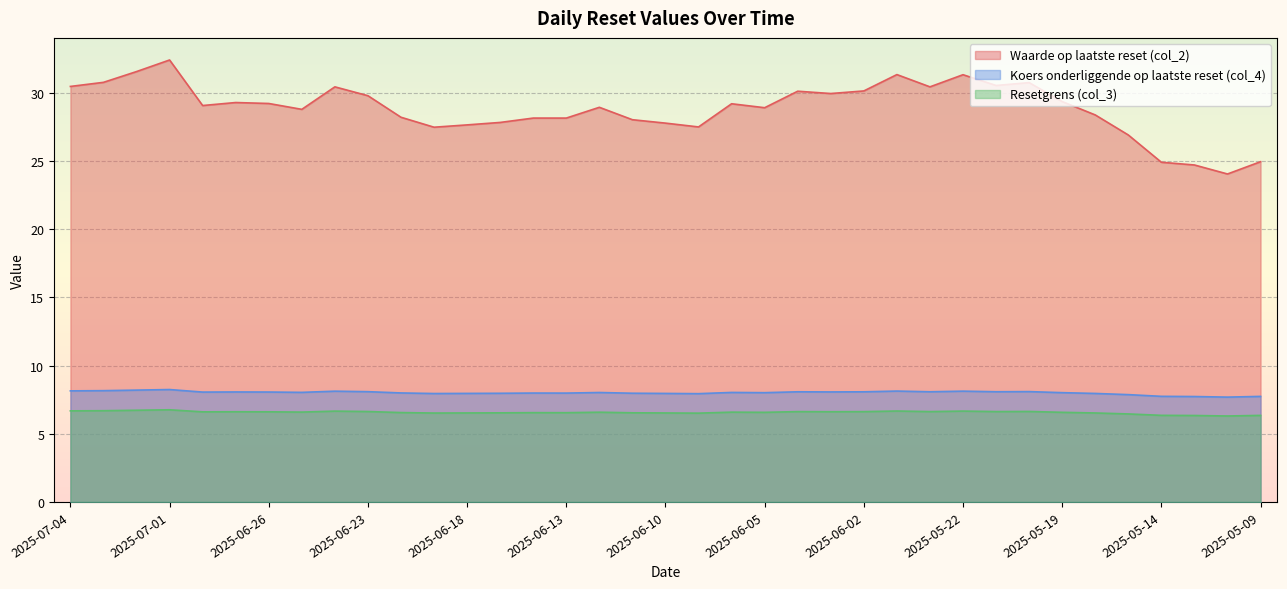

Which series changed the most between 2025-06-05 and 2025-05-26?

Waarde op laatste reset (col_2)